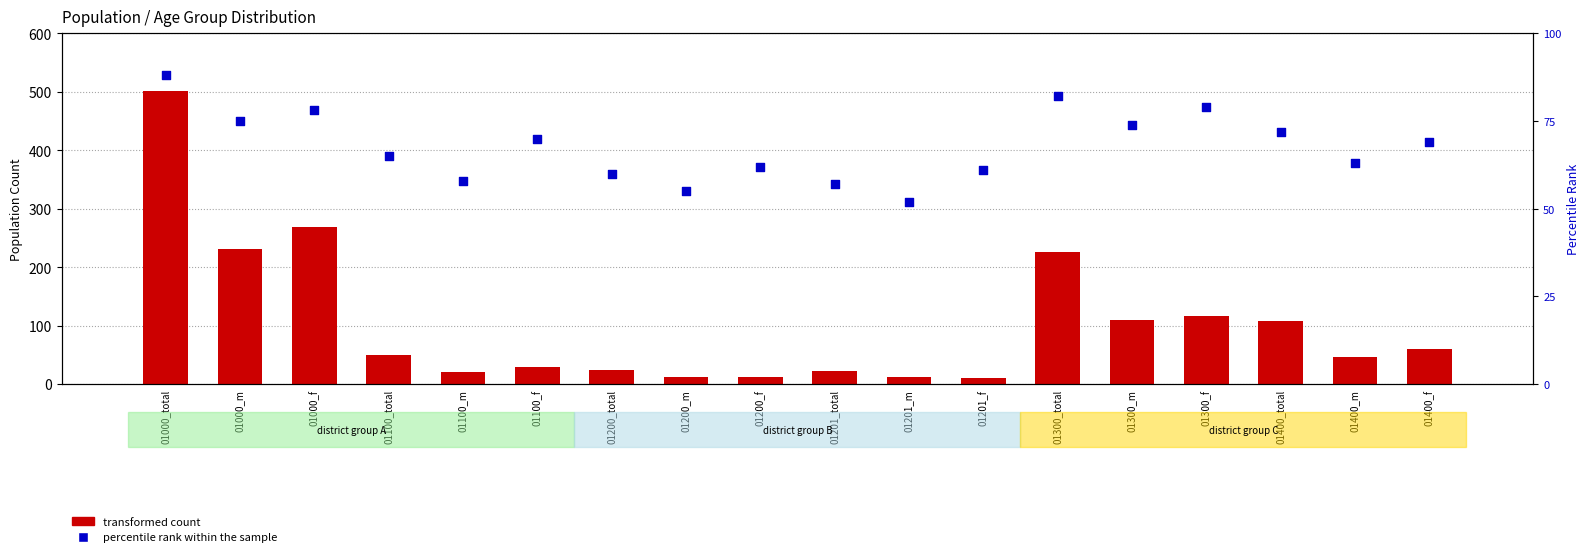

Which series has the widest spread of Y values?

transformed count